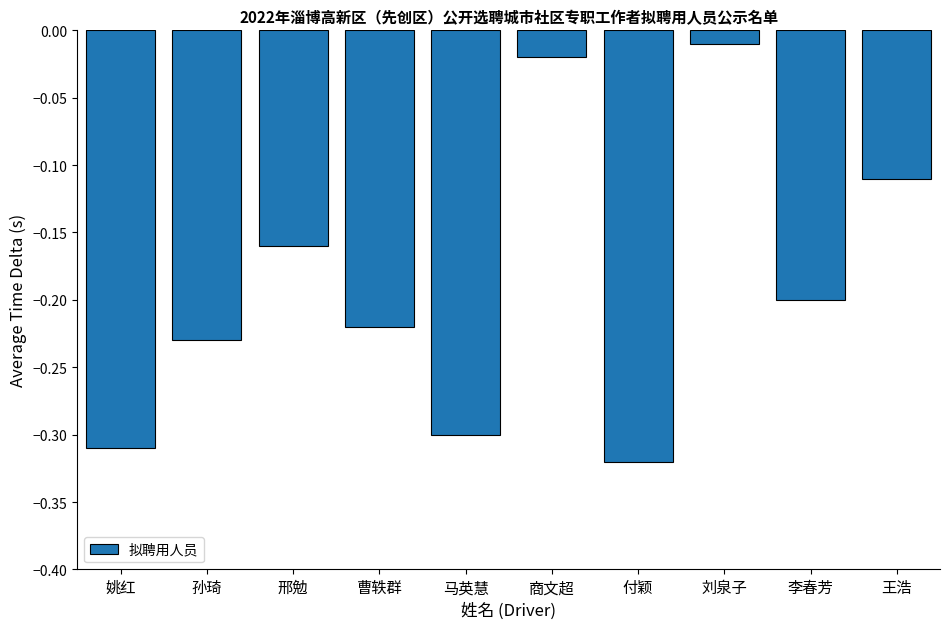

List the labels in order of value, largest first.

刘泉子, 商文超, 王浩, 邢勉, 李春芳, 曹轶群, 孙琦, 马英慧, 姚红, 付颖